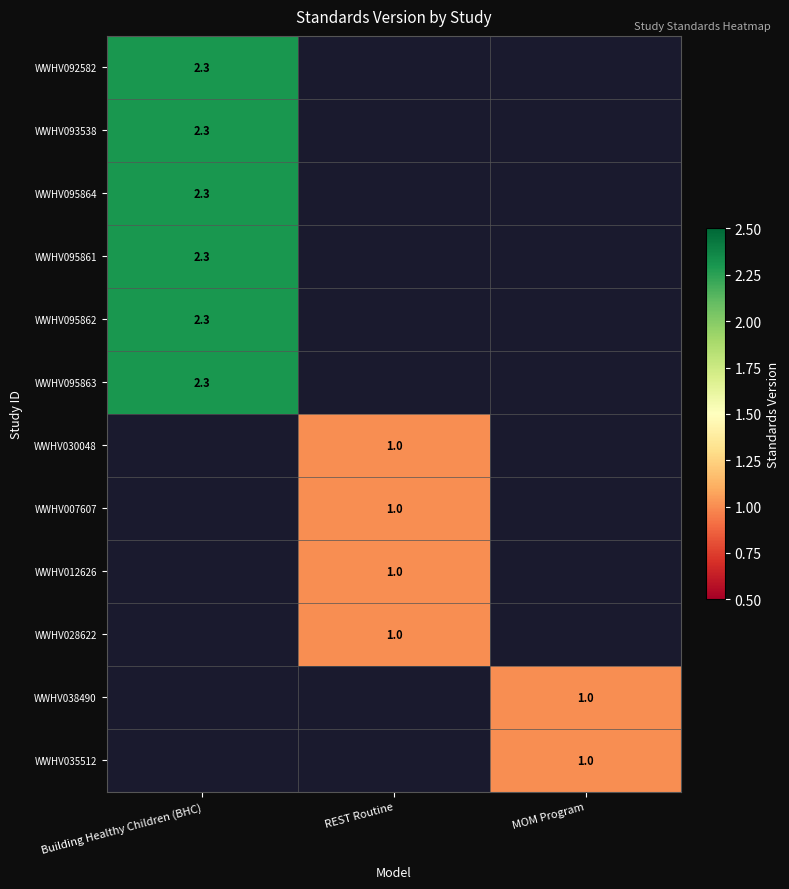

True or false: WWHV095861 has a value of 2.3 at Building Healthy Children (BHC).

True